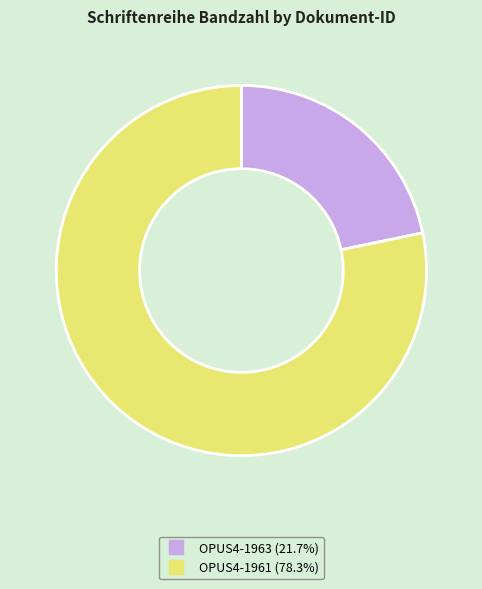

What is the ratio of the value at OPUS4-1961 to the value at OPUS4-1963?

3.6